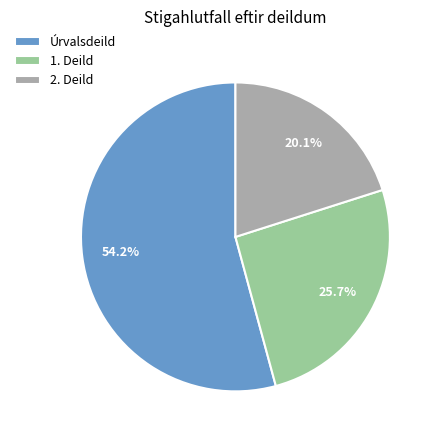

Which category has the biggest portion of the pie?

Úrvalsdeild